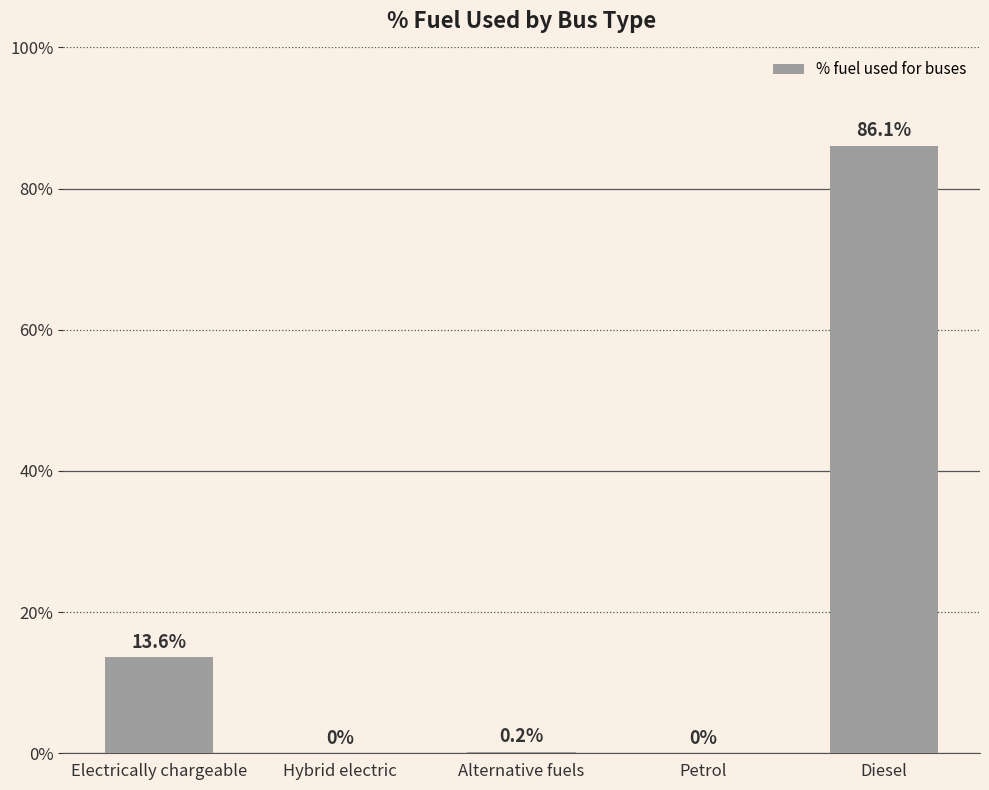

At which label is the value closest to 43?

Electrically chargeable